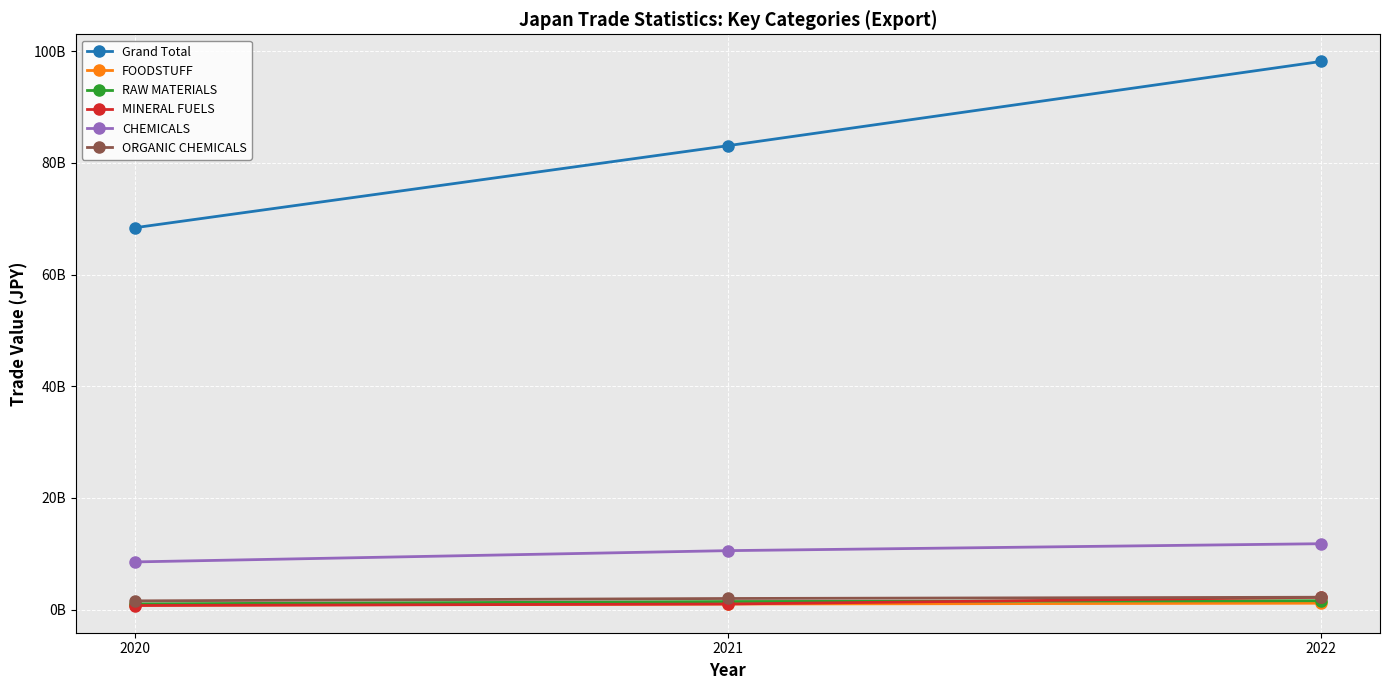

Reading left to right, transcribe all the data shown in this chart.

Grand Total: 68399121047	83091420293	98173612089
FOODSTUFF: 790111486	992428579	1136567084
RAW MATERIALS: 1019845123	1439455078	1582866577
MINERAL FUELS: 722807011	992891468	2196834556
CHEMICALS: 8533621792	10552409981	11793754547
ORGANIC CHEMICALS: 1555589226	1981900149	2208648115